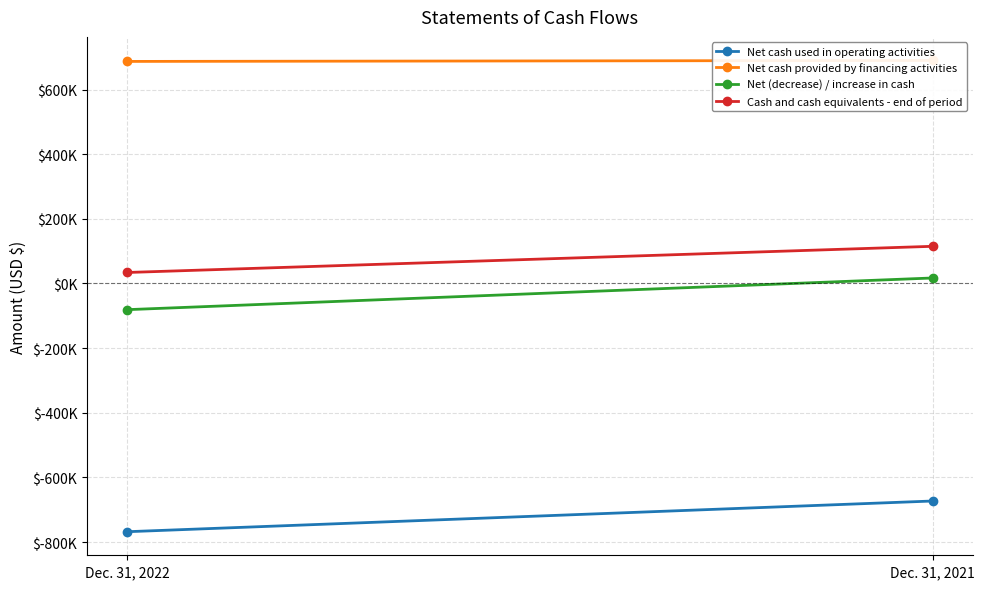

True or false: Net cash provided by financing activities has a value of 687000 at Dec. 31, 2022.

True